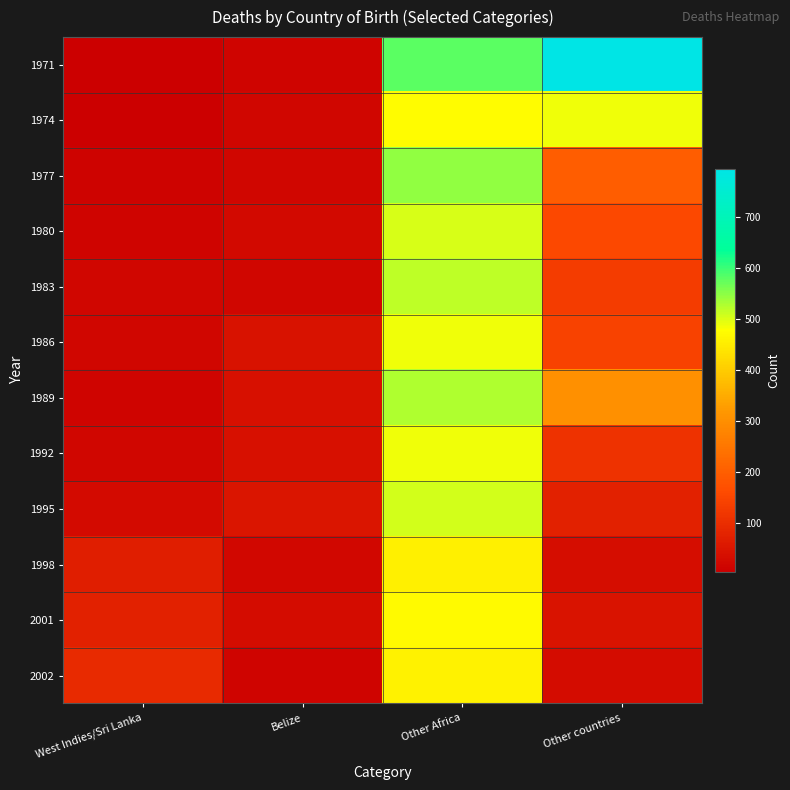

Which has a higher value, Belize or Other countries?

Other countries